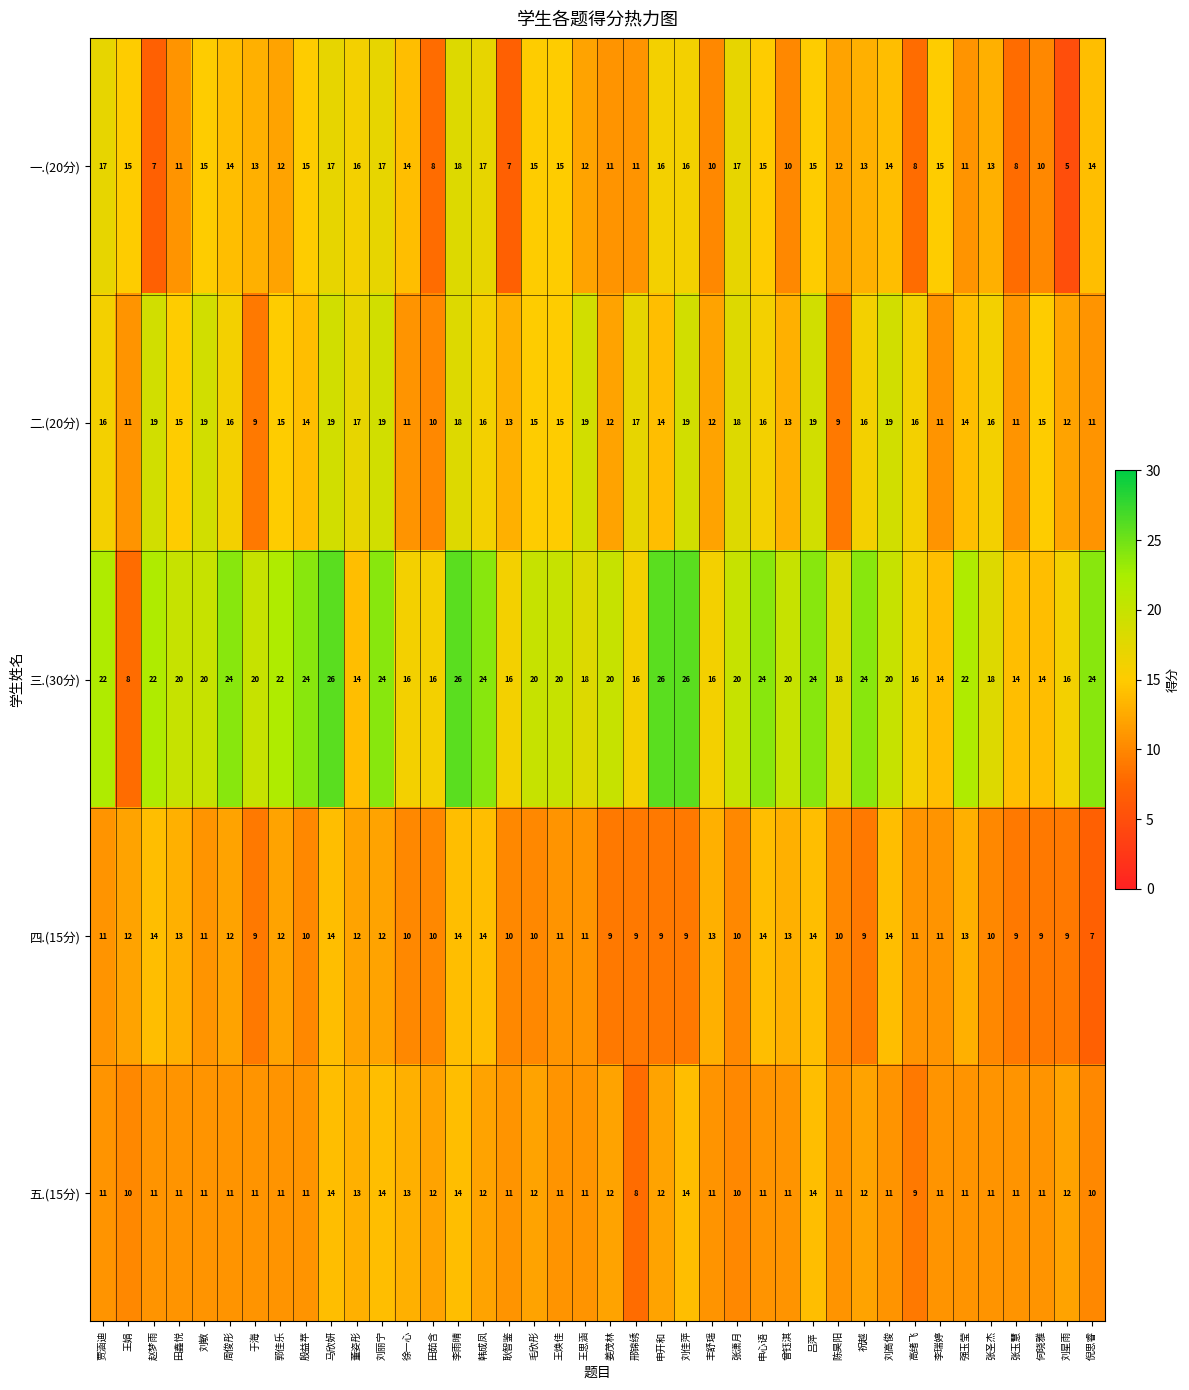

At 王娟, list the series in order from smallest to largest.

三.(30分), 五.(15分), 二.(20分), 四.(15分), 一.(20分)